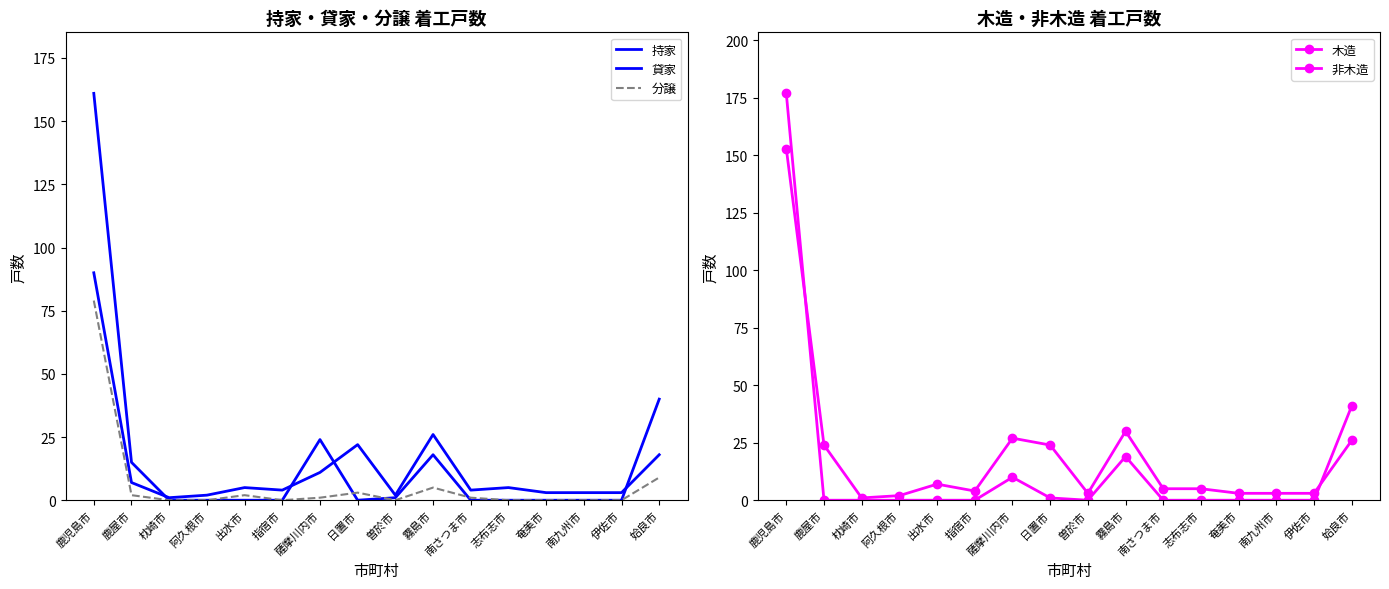

What are all the series names shown in the legend?

持家, 貸家, 分譲, 木造, 非木造